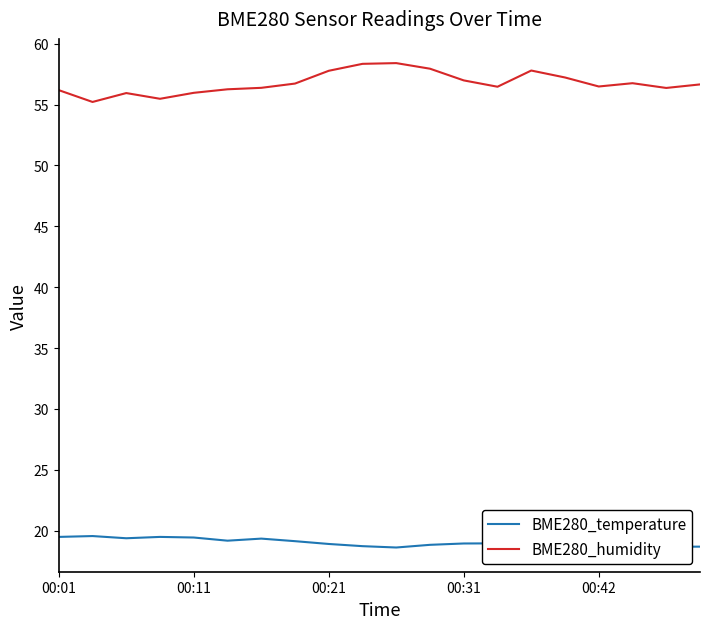

Rank the series by their average value, from highest to lowest.

BME280_humidity, BME280_temperature